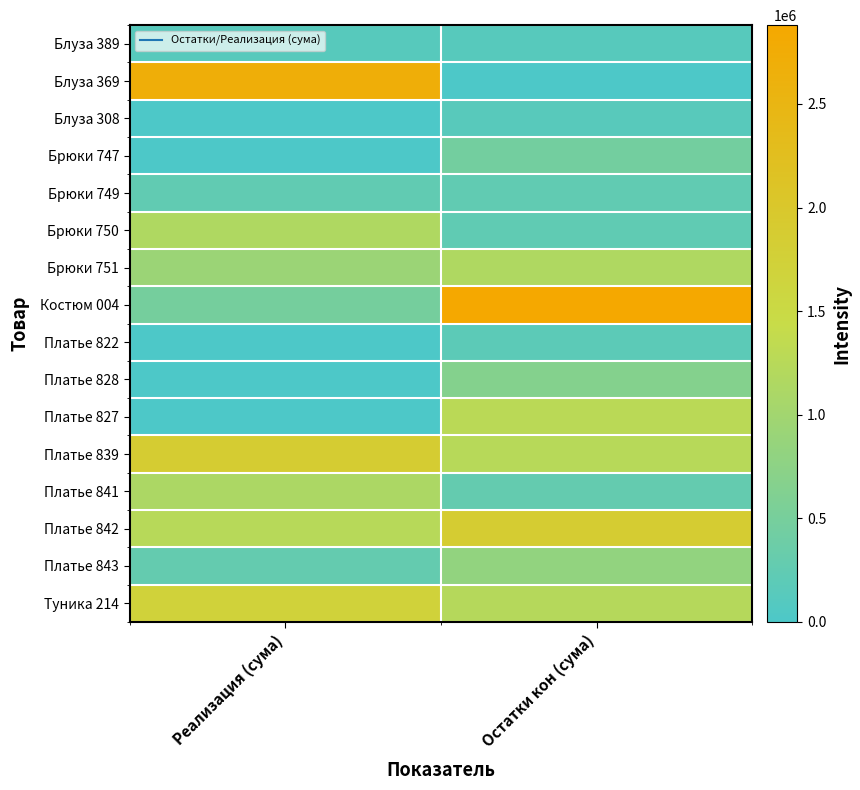

How many series are shown in this chart?

16